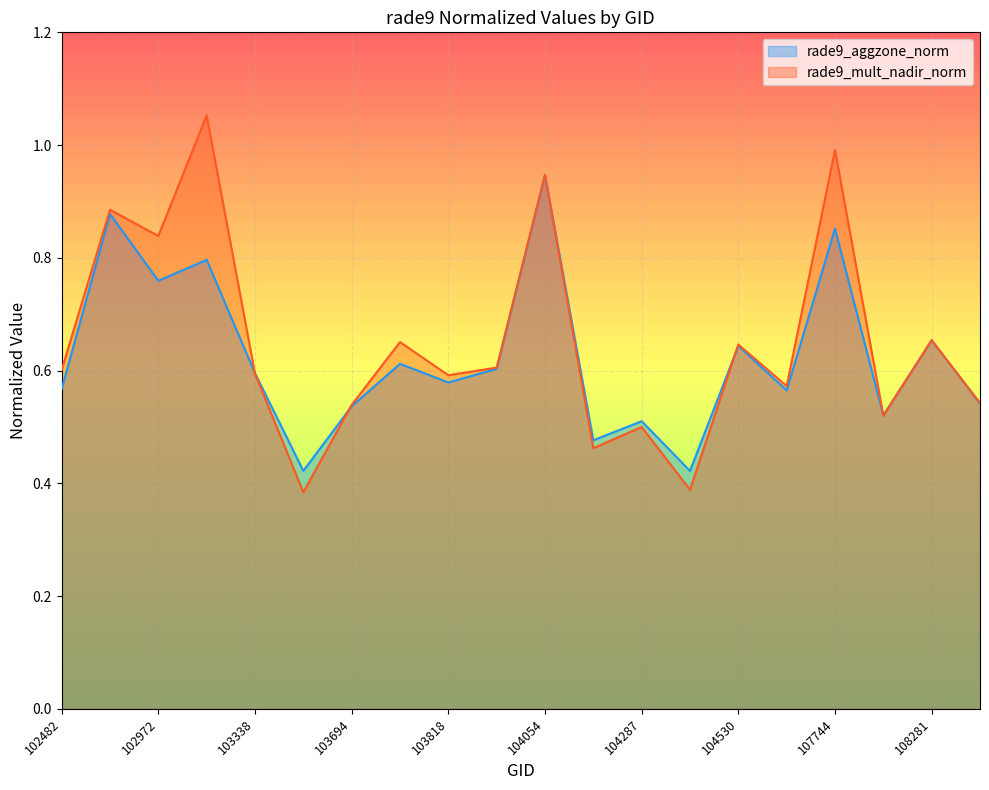

What is the total value across all series at 102972?

1.6